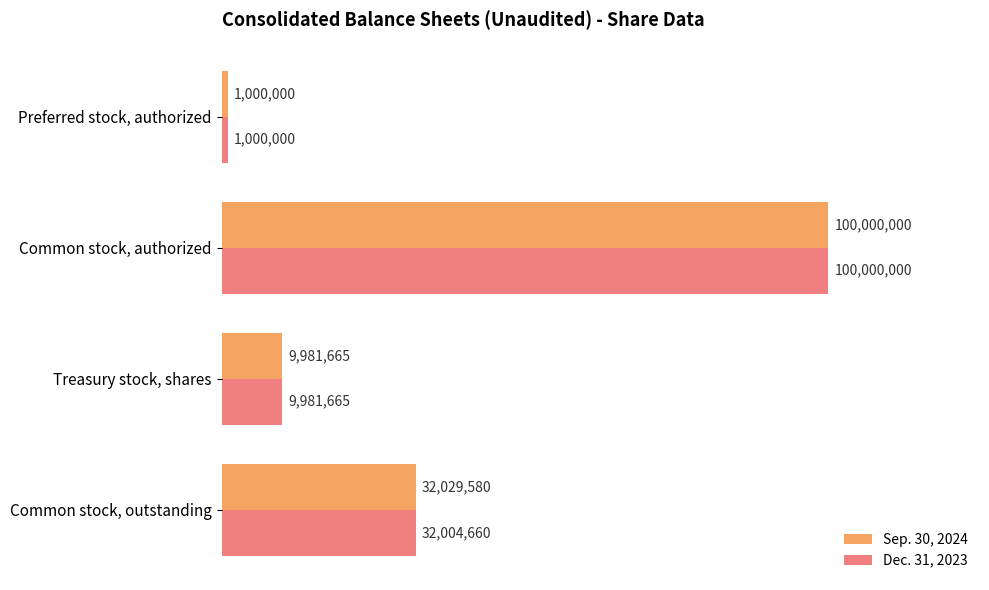

What is the value of the Dec. 31, 2023 bar at the 4th from the left?

1000000